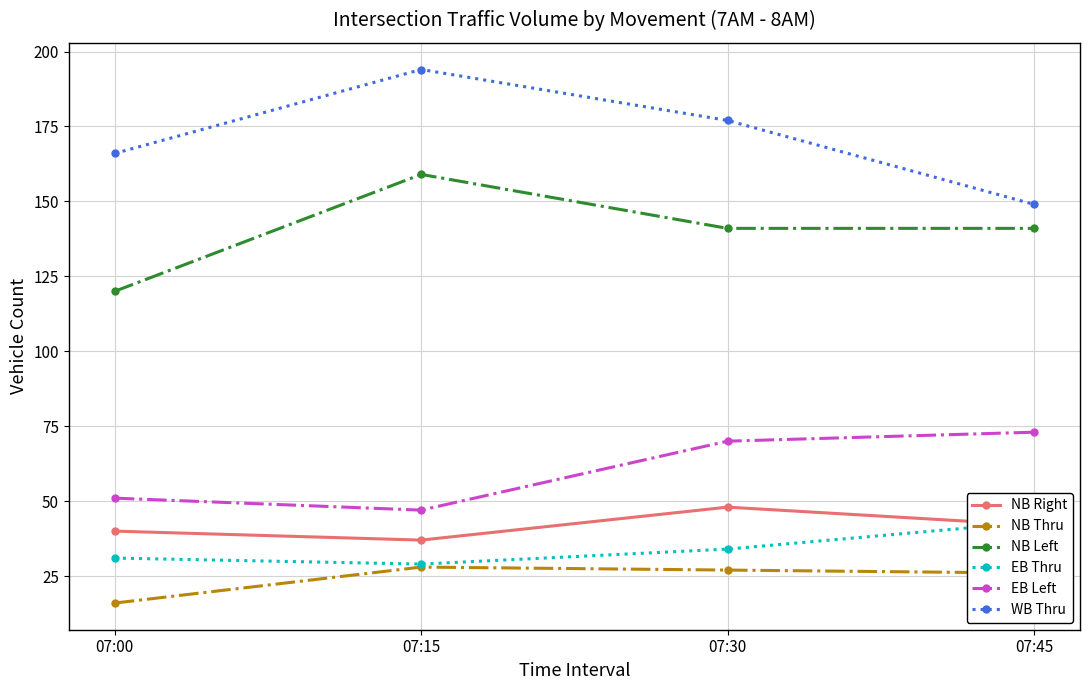

What is the difference between the highest and lowest values at 07:30?

150